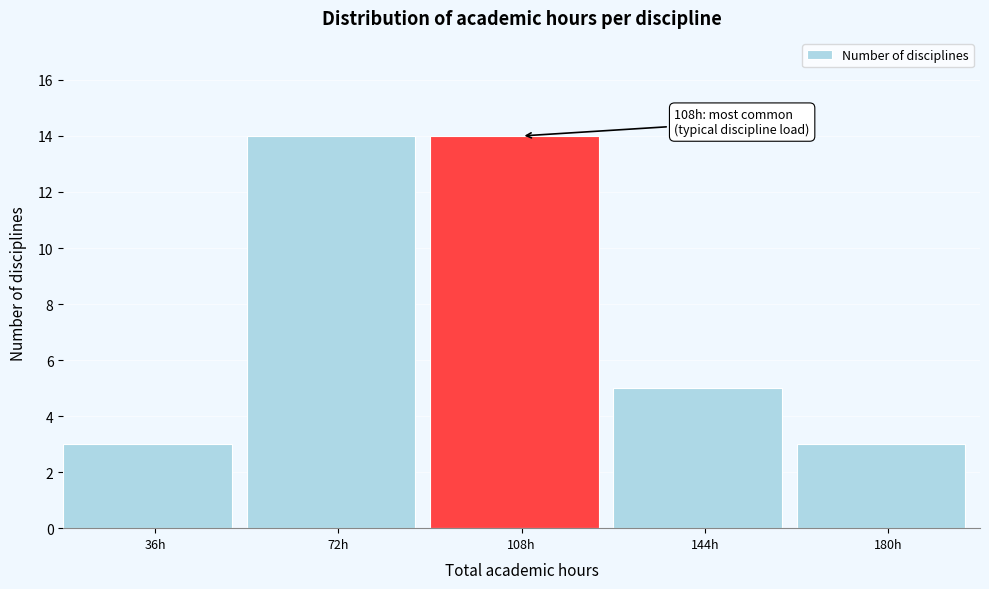

Reading left to right, transcribe all the data shown in this chart.

3	14	14	5	3